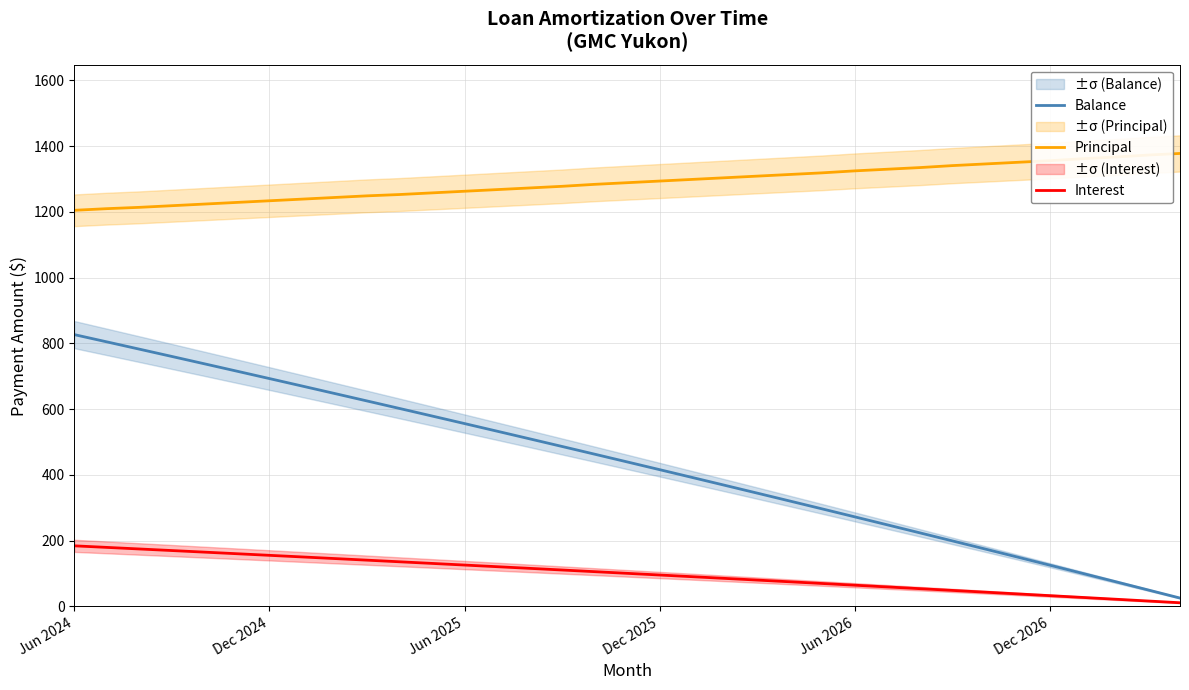

True or false: Principal and Interest cross at least once.

False